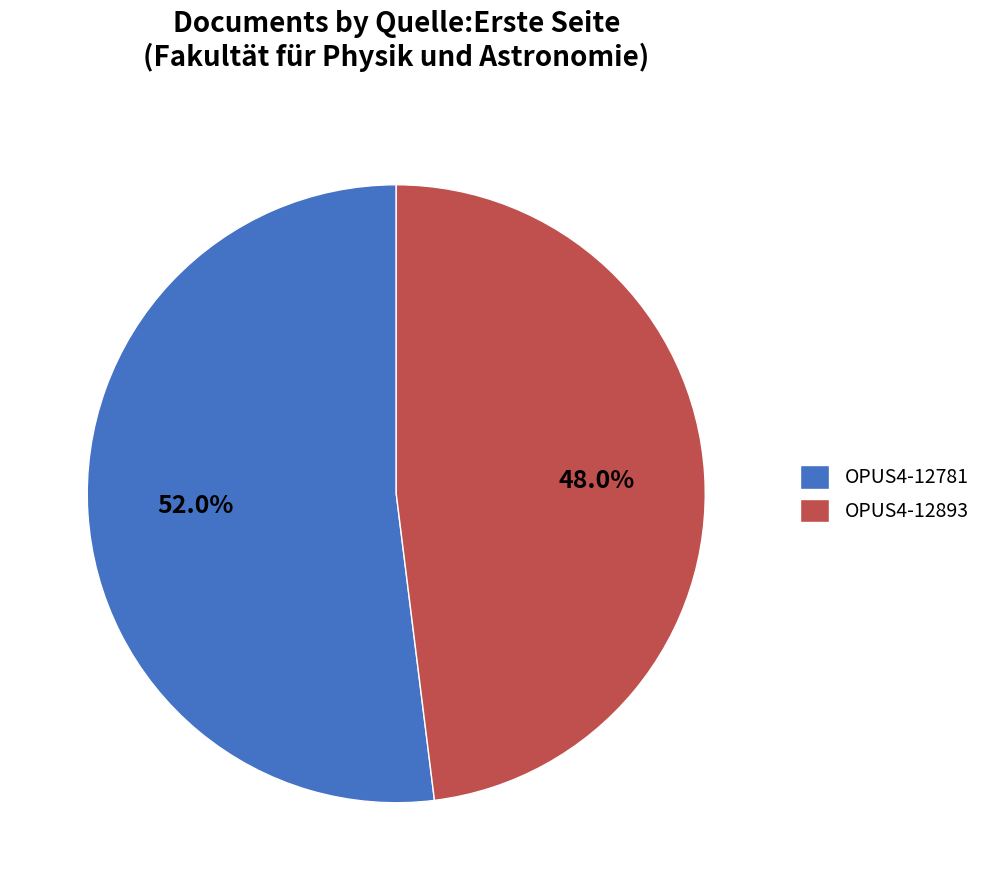

What is the ratio of the value at OPUS4-12781 to the value at OPUS4-12893?

1.1